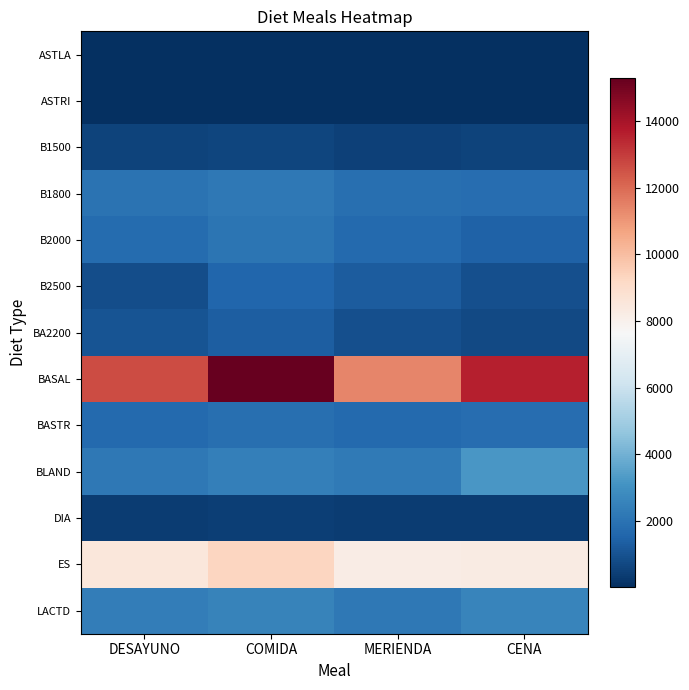

Reading left to right, list all the values displayed in this chart.

ASTLA: DESAYUNO=5	COMIDA=9	MERIENDA=8	CENA=11
ASTRI: DESAYUNO=41	COMIDA=44	MERIENDA=38	CENA=45
B1500: DESAYUNO=565	COMIDA=610	MERIENDA=516	CENA=571
B1800: DESAYUNO=2023	COMIDA=2182	MERIENDA=1872	CENA=1802
B2000: DESAYUNO=1781	COMIDA=2087	MERIENDA=1686	CENA=1460
B2500: DESAYUNO=879	COMIDA=1586	MERIENDA=1265	CENA=960
BA2200: DESAYUNO=1057	COMIDA=1362	MERIENDA=949	CENA=754
BASAL: DESAYUNO=12646	COMIDA=15298	MERIENDA=11378	CENA=13569
BASTR: DESAYUNO=1683	COMIDA=1884	MERIENDA=1681	CENA=1828
BLAND: DESAYUNO=2156	COMIDA=2432	MERIENDA=2244	CENA=3180
DIA: DESAYUNO=404	COMIDA=430	MERIENDA=364	CENA=410
ES: DESAYUNO=8533	COMIDA=9272	MERIENDA=8232	CENA=8298
LACTD: DESAYUNO=2389	COMIDA=2517	MERIENDA=2206	CENA=2601